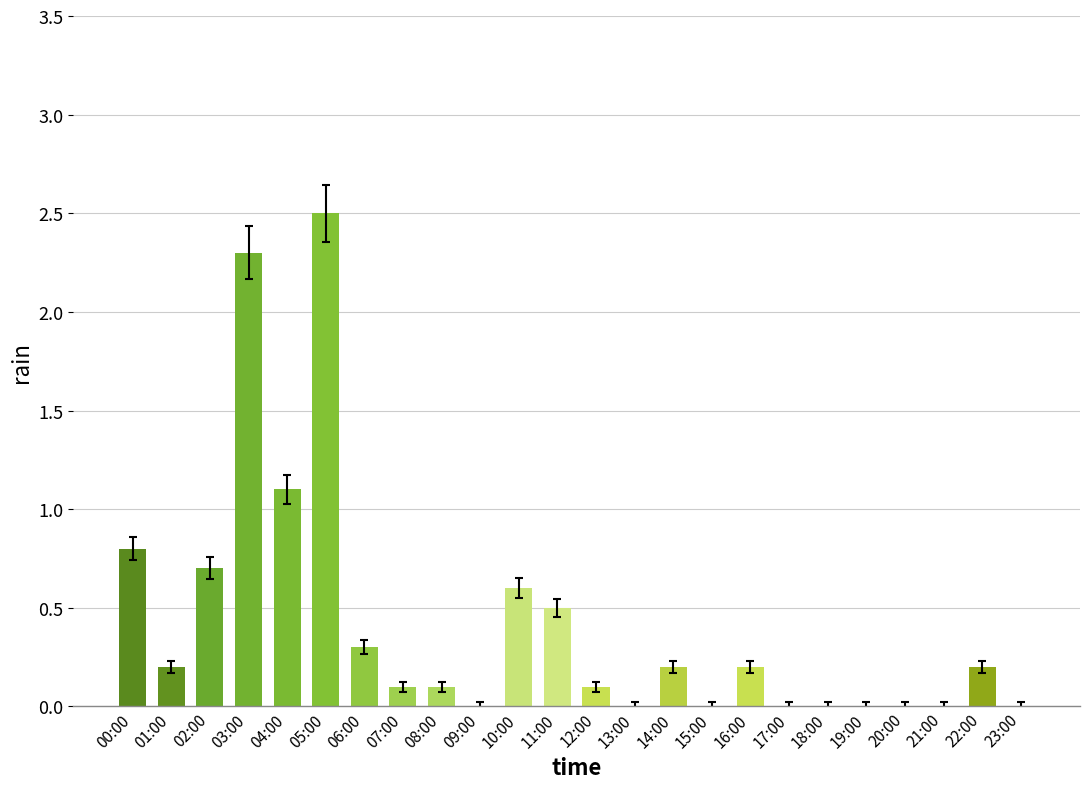

Reading right to left, list all the values displayed in this chart.

0.0	0.2	0.0	0.0	0.0	0.0	0.0	0.2	0.0	0.2	0.0	0.1	0.5	0.6	0.0	0.1	0.1	0.3	2.5	1.1	2.3	0.7	0.2	0.8